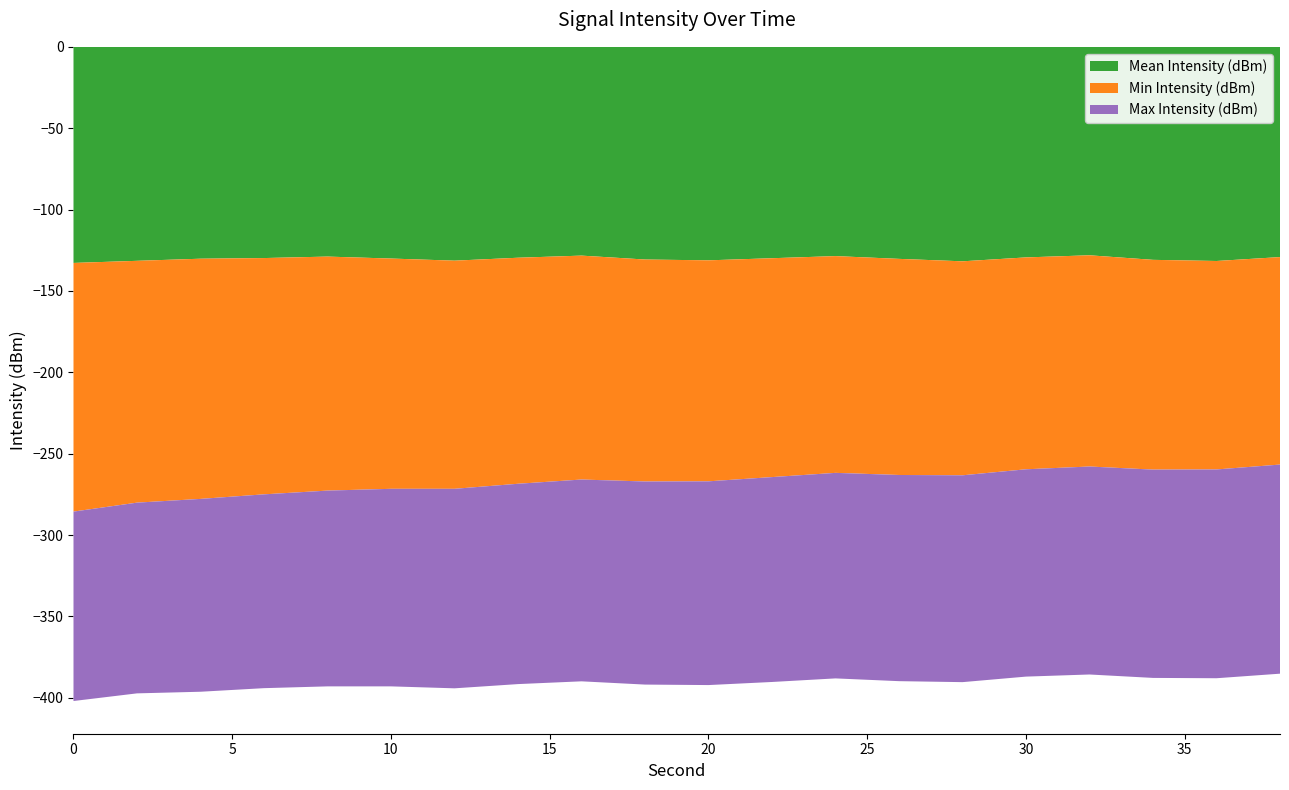

Reading left to right, what are all the values shown in this chart?

Mean Intensity (dBm): -132.8	-131.5	-130.2	-129.8	-128.9	-130.1	-131.4	-129.6	-128.3	-130.7	-131.2	-129.9	-128.6	-130.3	-131.8	-129.4	-128.1	-130.9	-131.6	-129.2
Min Intensity (dBm): -152.8	-148.6	-147.6	-145.2	-143.8	-141.5	-140.2	-138.9	-137.6	-136.4	-135.8	-134.5	-133.2	-132.8	-131.5	-130.2	-129.8	-128.9	-128.1	-127.5
Max Intensity (dBm): -116.4	-117.2	-118.5	-119.1	-120.3	-121.4	-122.6	-123.1	-124.0	-124.8	-125.2	-125.9	-126.3	-126.7	-127.1	-127.4	-127.8	-128.0	-128.3	-128.5